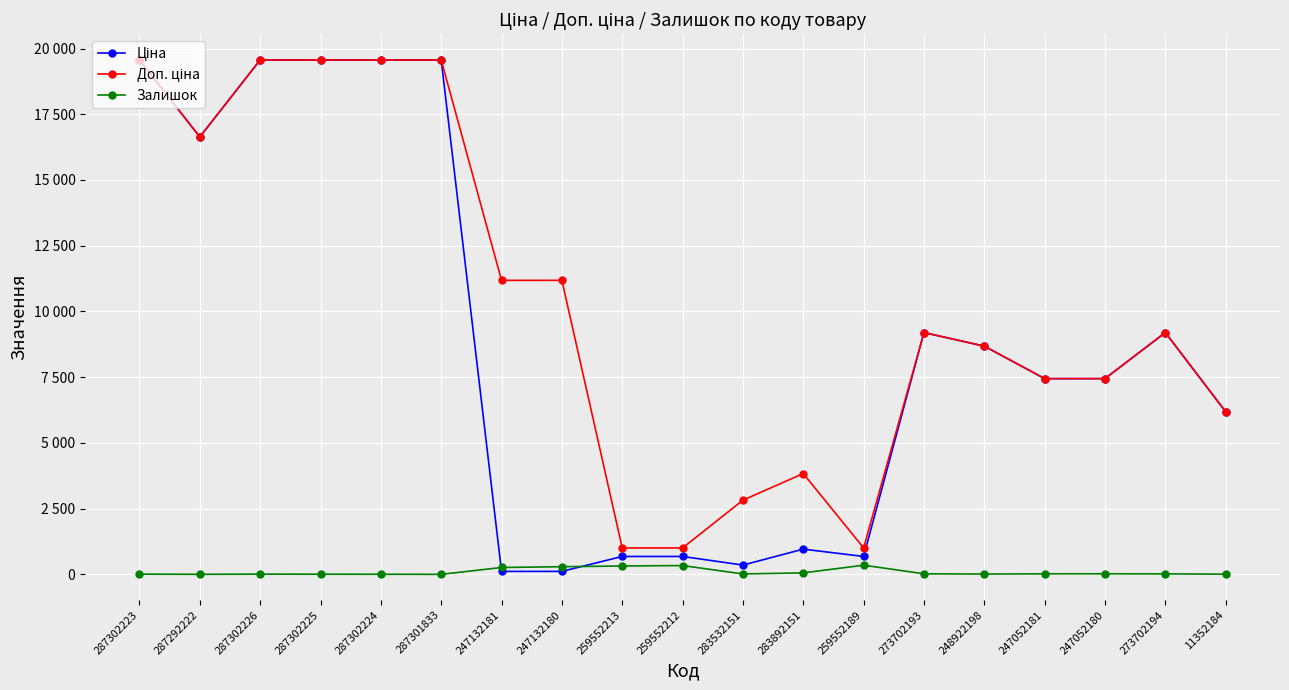

Does the chart have visible grid lines?

Yes